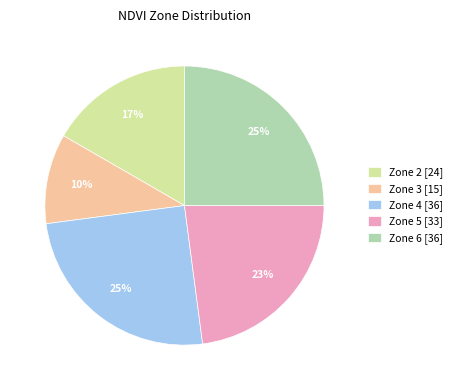

Count the number of slices in the pie.

5